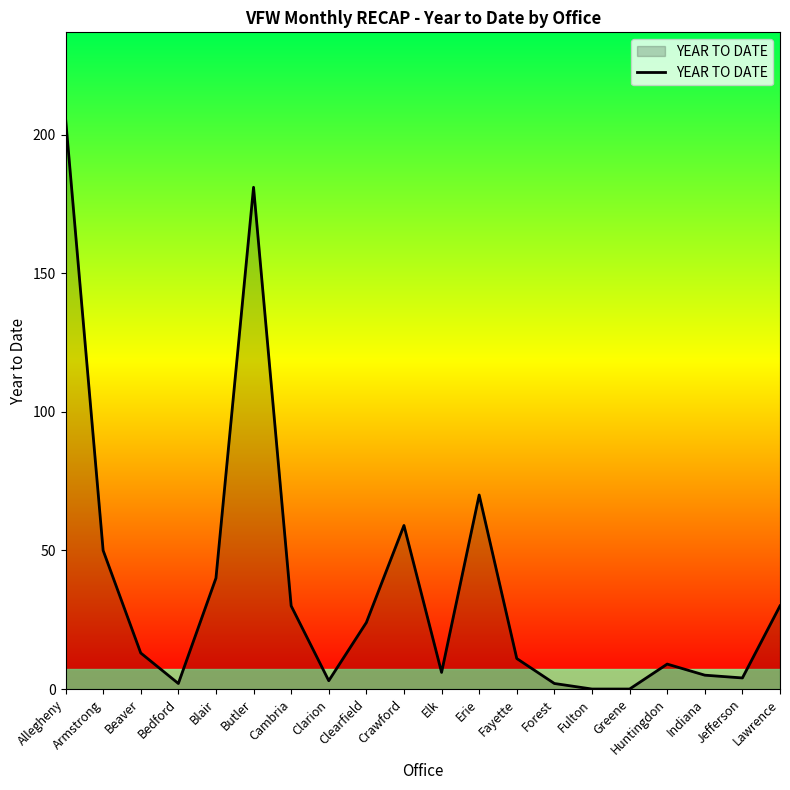

What position from the right is Clearfield?

12